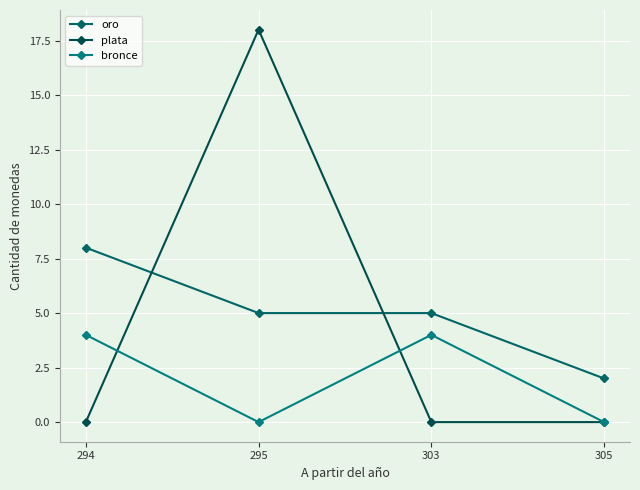

What are all the series names shown in the legend?

oro, plata, bronce